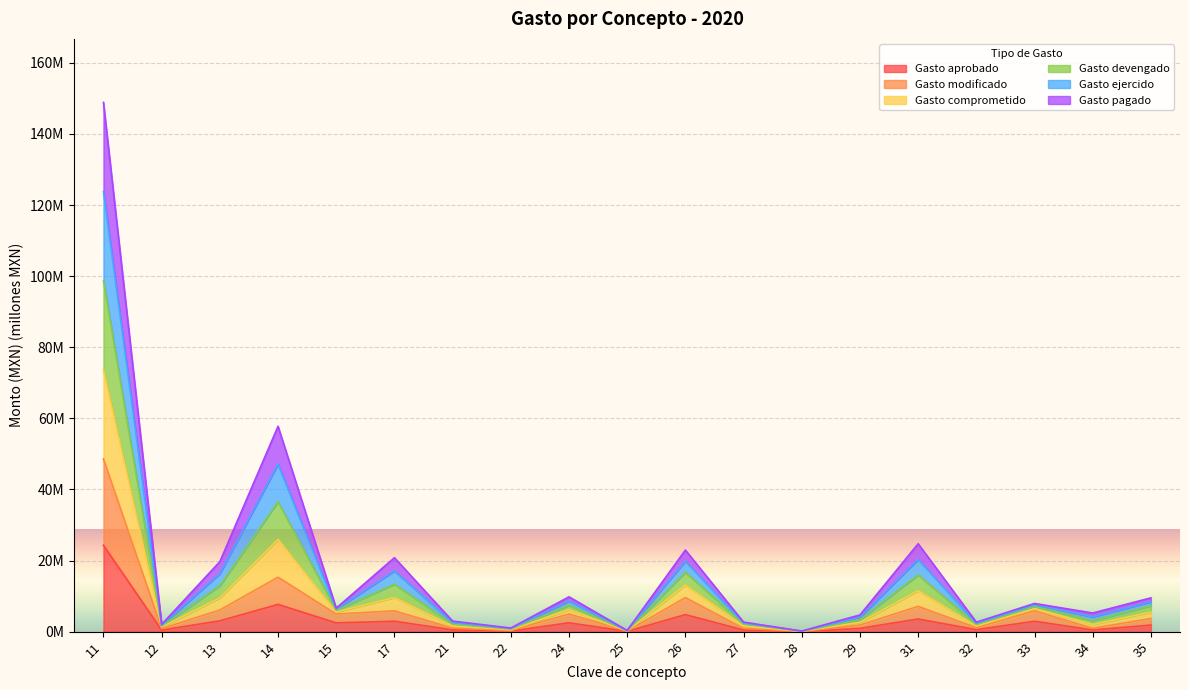

At which category is the sum across all series the highest?

11